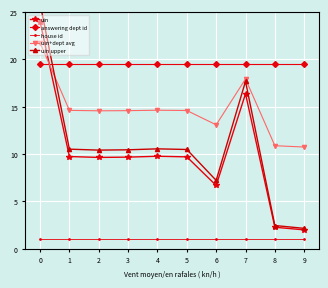

In uin upper, how many points are lower than both neighbors (excluding endpoints)?

2